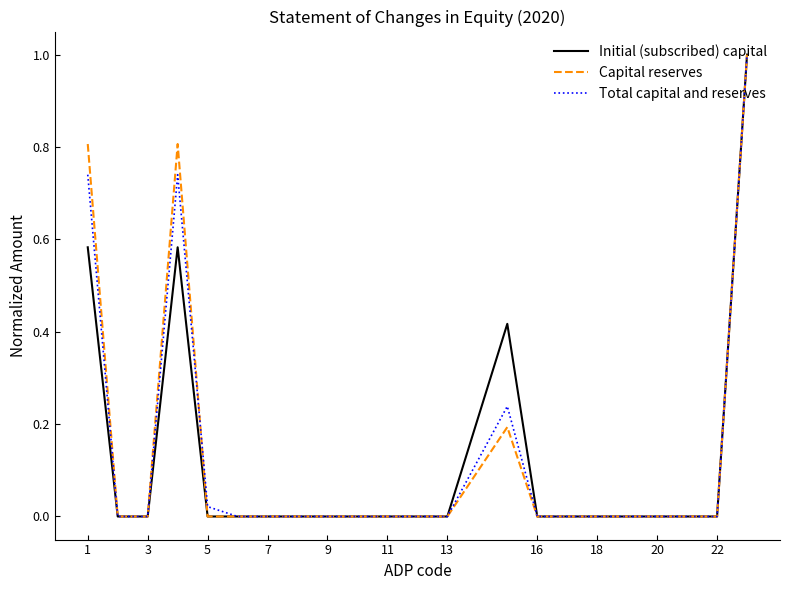

What is the highest value of the Initial (subscribed) capital series?

1.0